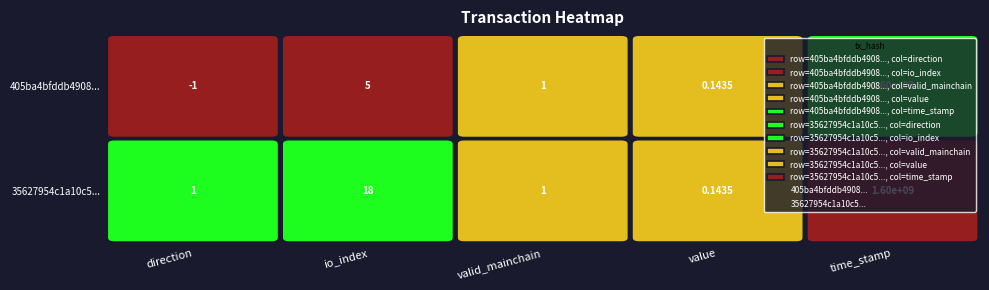

The 405ba4bfddb4908... series shows 2.5 at valid_mainchain. True or false?

False